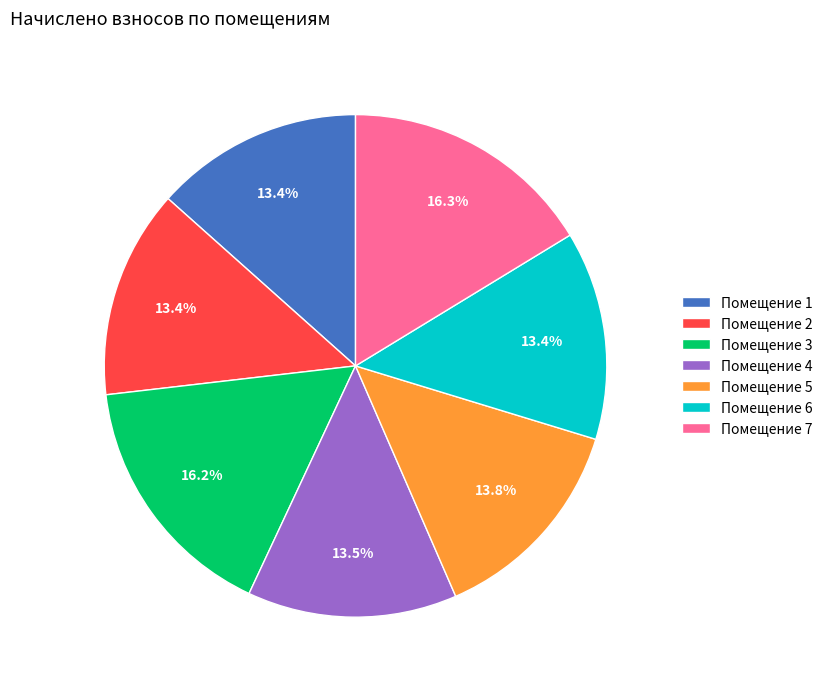

Approximately how many times larger is the value at Помещение 4 compared to Помещение 6?

1.0